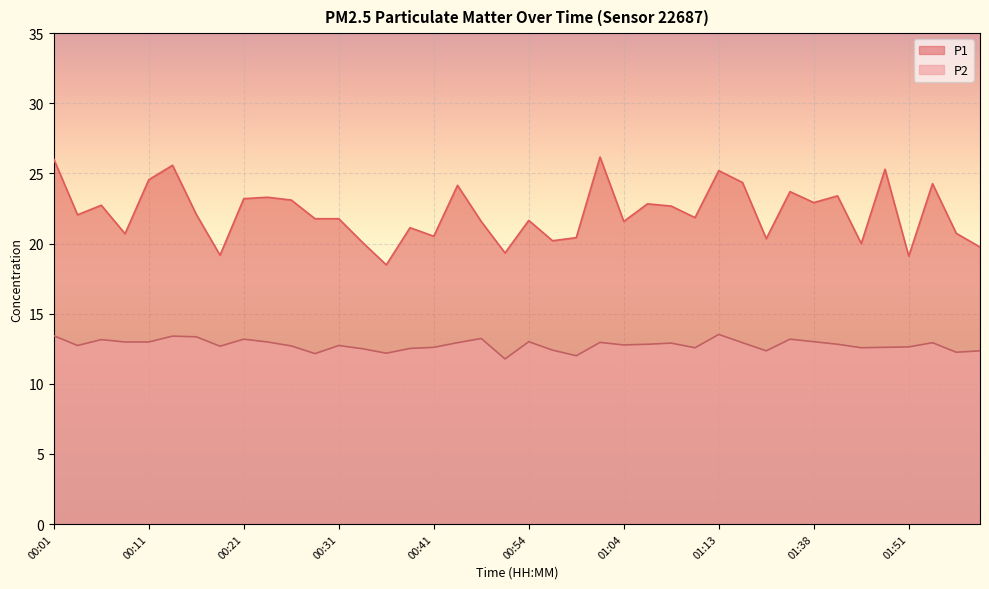

True or false: P1 and P2 intersect in this chart.

False